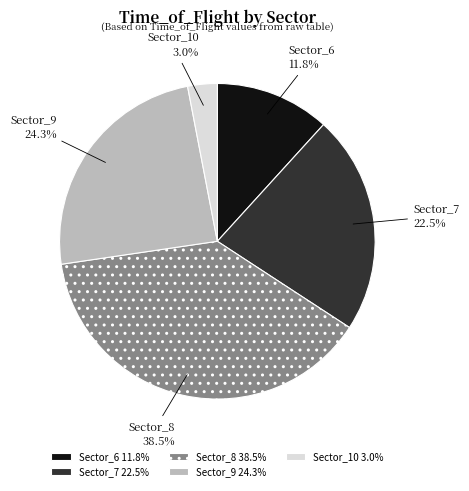

Do Sector_6 and Sector_10 together represent more than half of the pie?

No